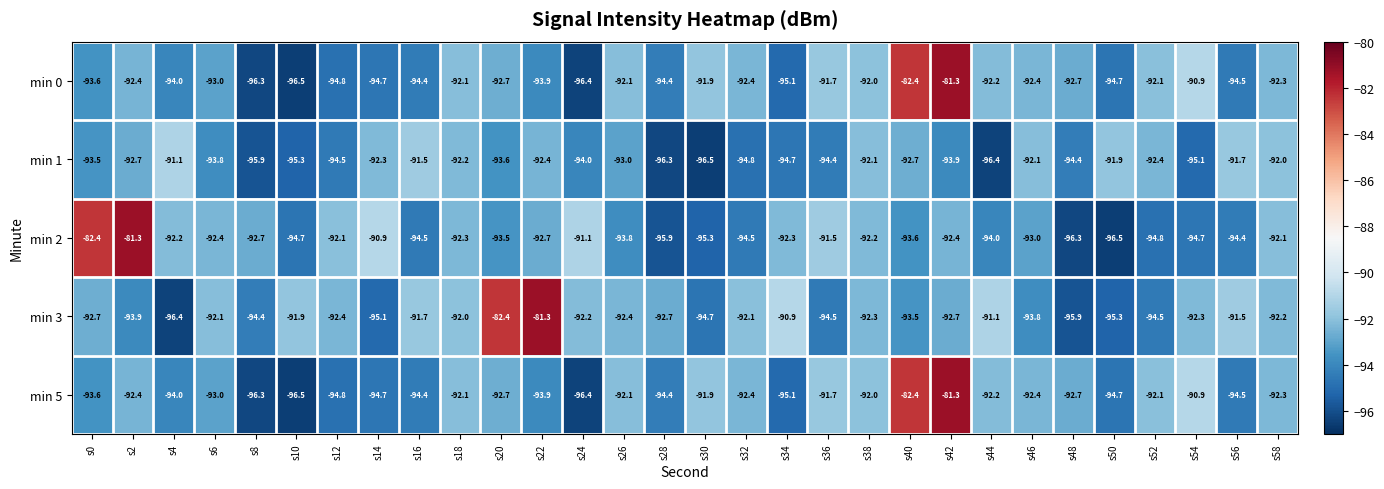

What is the maximum value for min 5?

-81.3